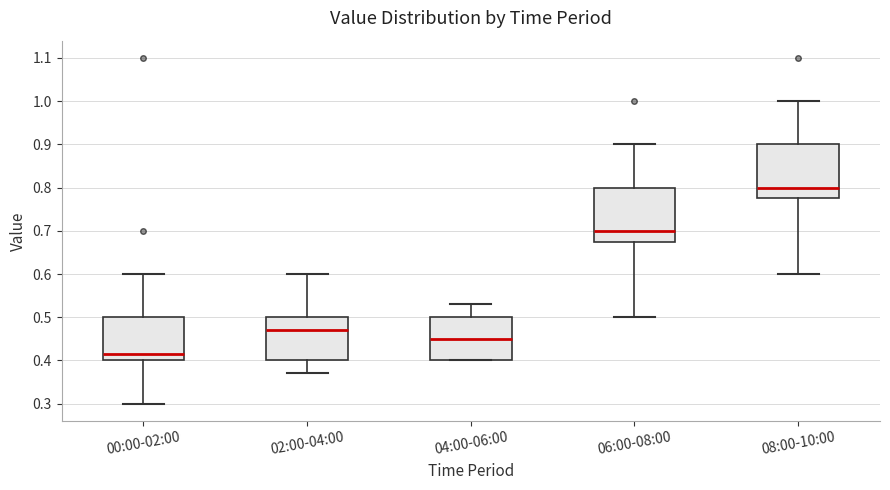

Reading left to right, transcribe this box plot: for each box, give where its median line is, the range the box spans, and where its two whiskers end, as read against the y-axis. The values are not printed on the chart, so give them approximately, as read against the axis.

00:00-02:00: median 0.42, box 0.40 to 0.50, whiskers 0.30 to 0.60
02:00-04:00: median 0.47, box 0.40 to 0.50, whiskers 0.37 to 0.60
04:00-06:00: median 0.45, box 0.40 to 0.50, whiskers 0.40 to 0.53
06:00-08:00: median 0.70, box 0.68 to 0.80, whiskers 0.50 to 0.90
08:00-10:00: median 0.80, box 0.78 to 0.90, whiskers 0.60 to 1.00